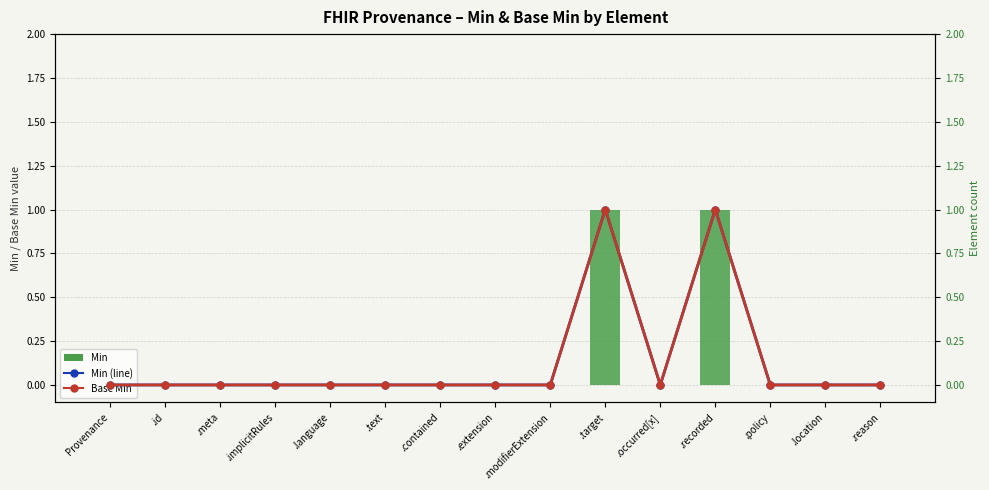

How many categories are shown in the chart?

15